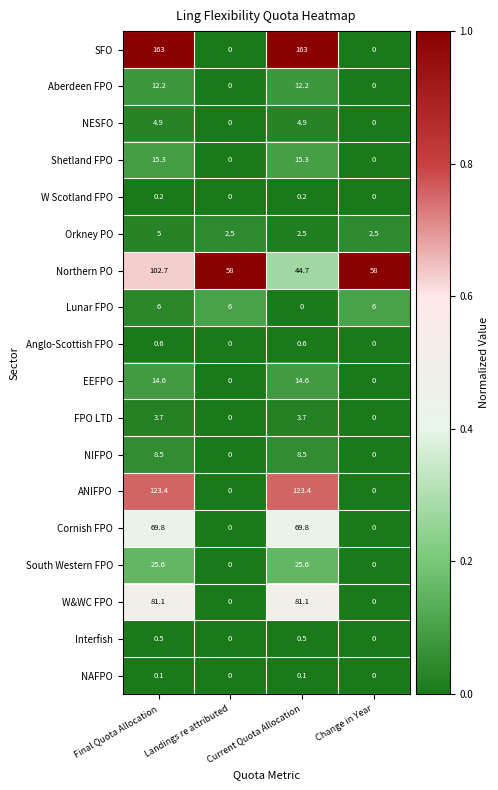

What is the spread (max minus min) of values at Current Quota Allocation?

163.0